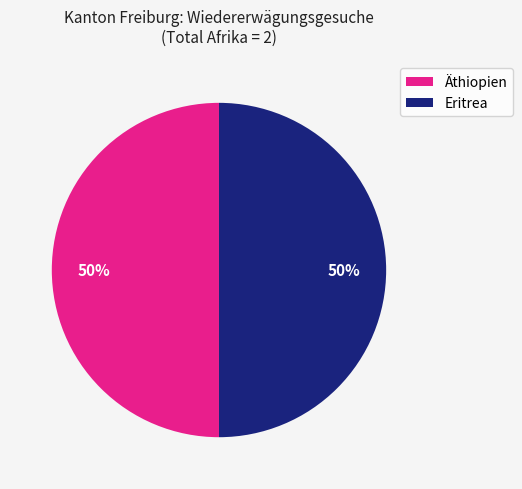

Is it true that Eritrea is 50% of the pie?

True